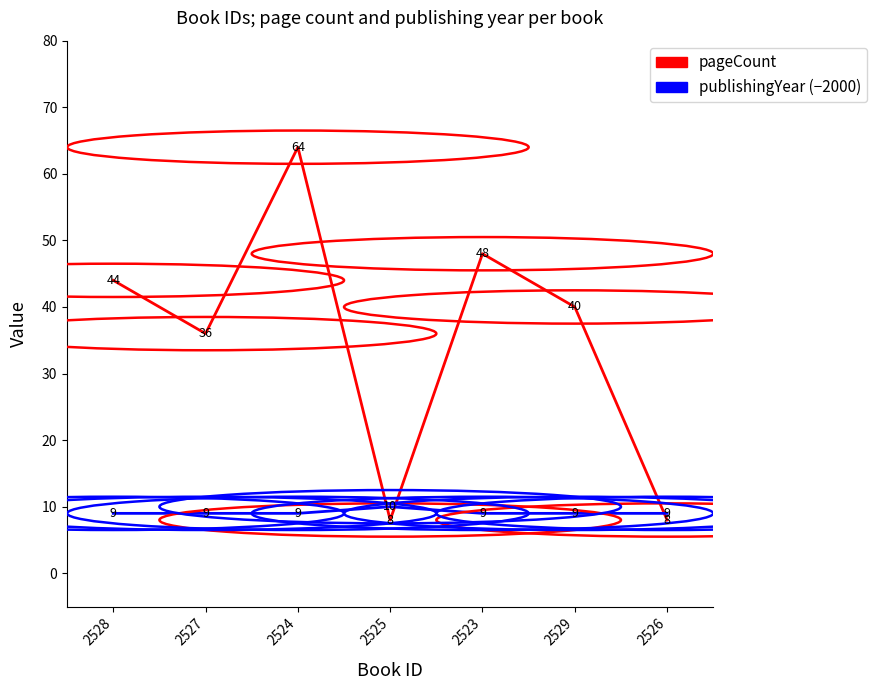

Is it true that pageCount equals 22 at 2523?

False